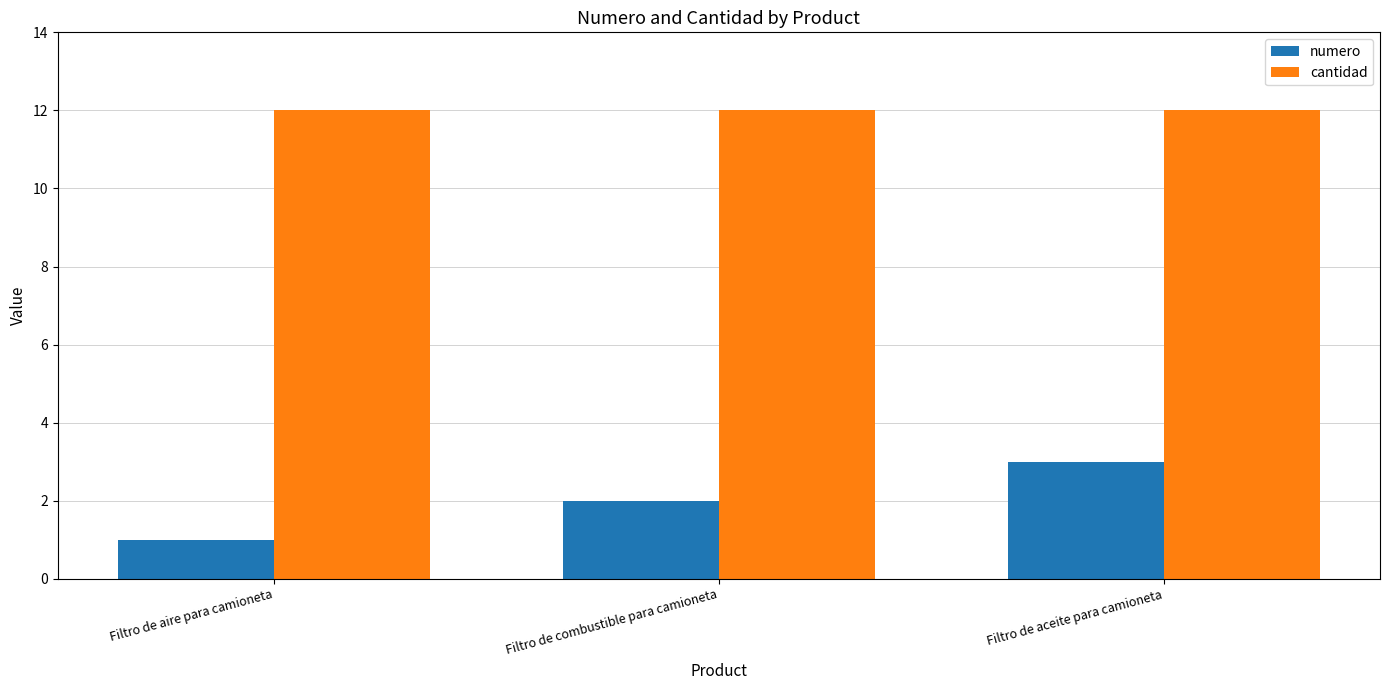

Rank the series by their average value, from lowest to highest.

numero, cantidad